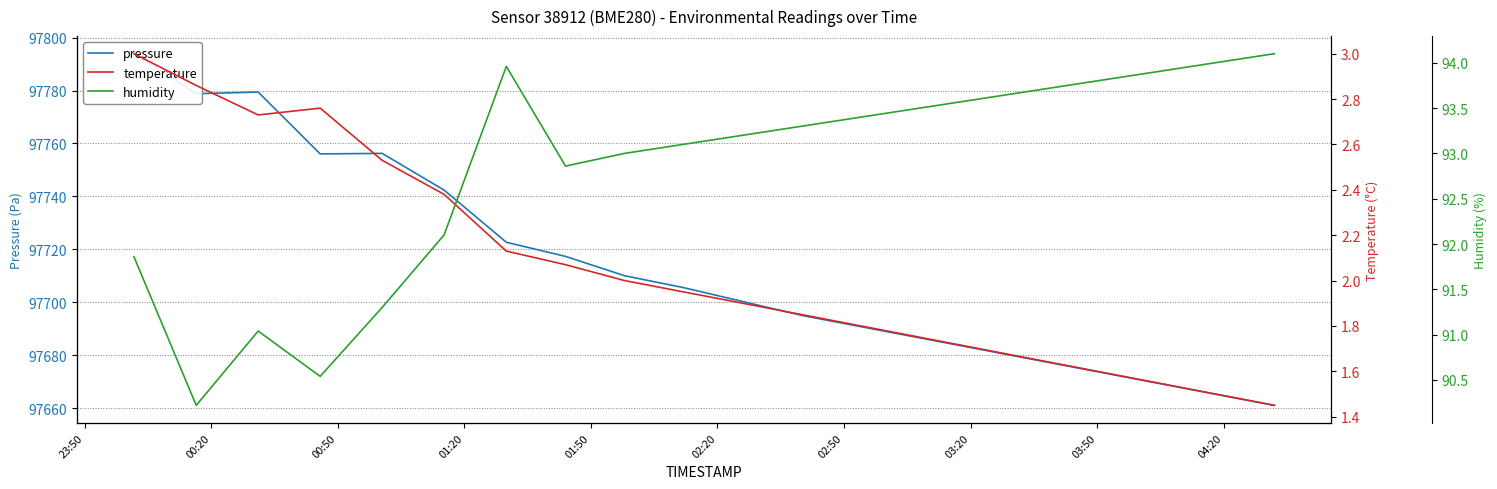

In pressure, how many points are higher than both neighbors (excluding endpoints)?

2